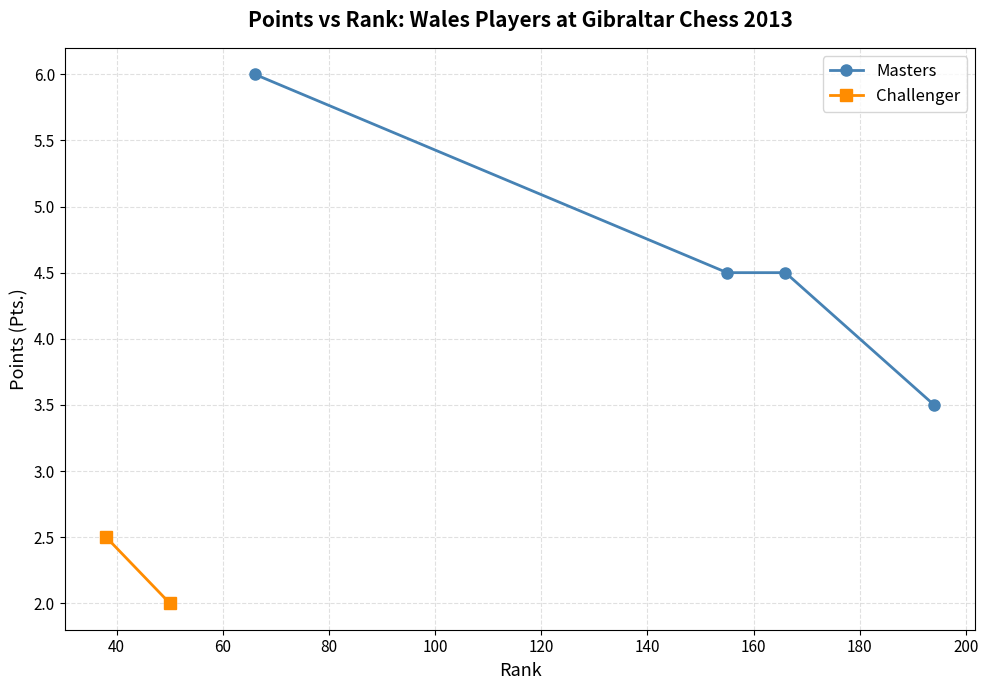

What is the lowest value of the Masters series?

3.5